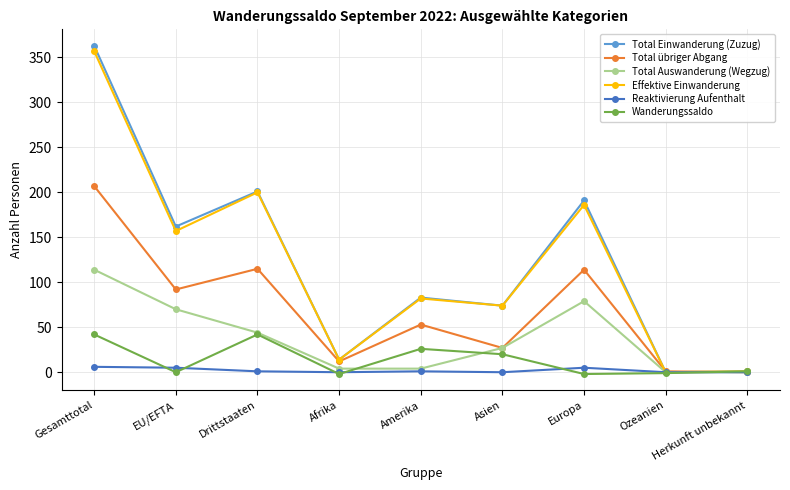

Is this an area chart (filled region under the line)?

No